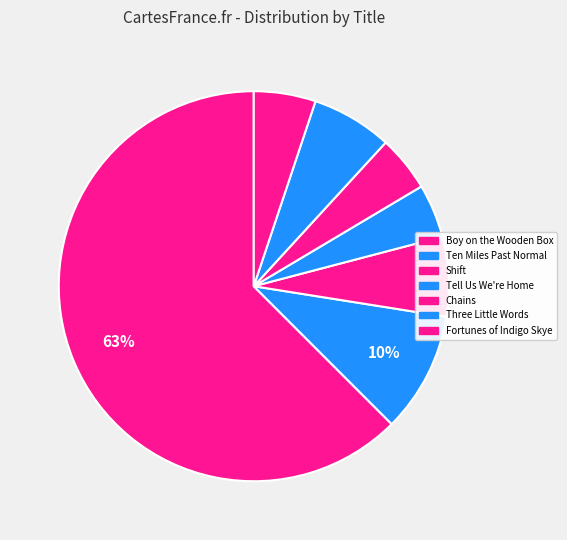

To the nearest percent, what portion does Chains represent?

5%